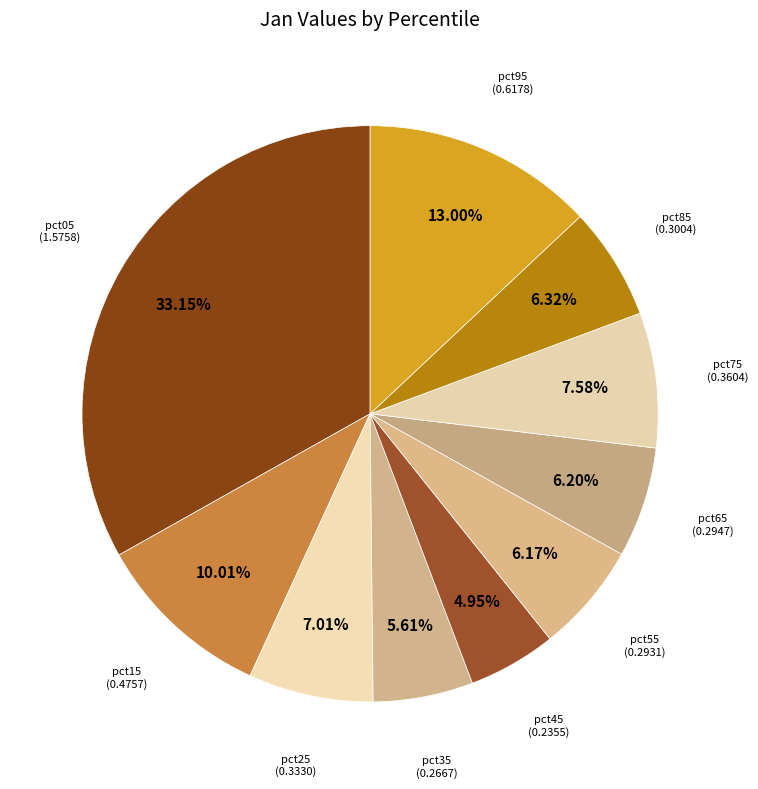

Rank the categories by value from highest to lowest.

pct05, pct95, pct15, pct75, pct25, pct85, pct65, pct55, pct35, pct45